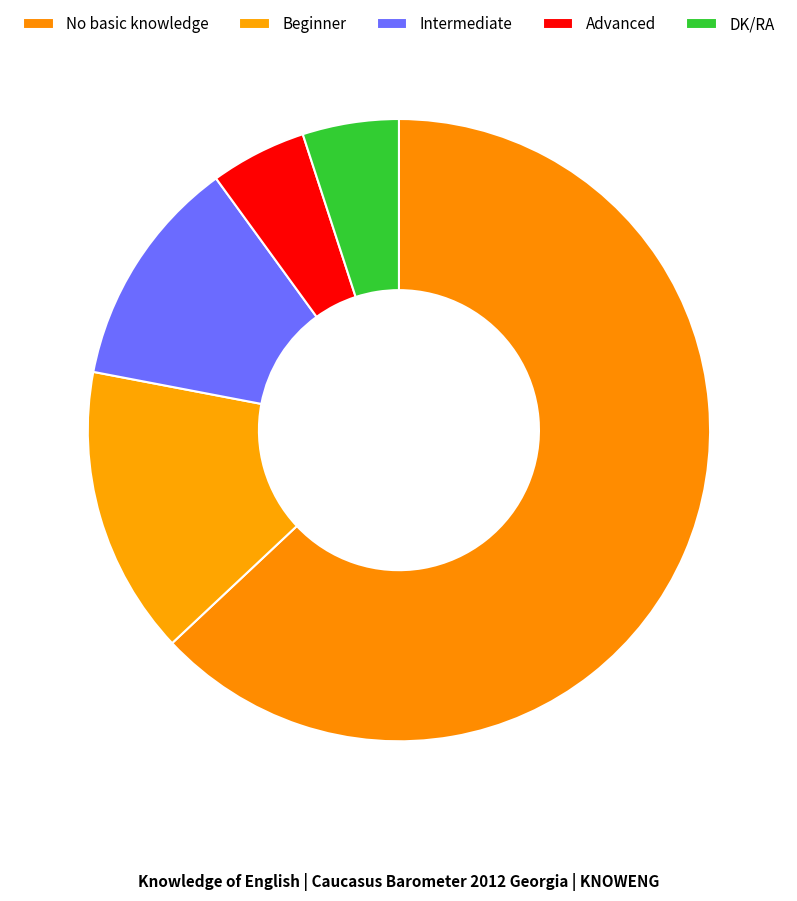

Does No basic knowledge represent more than half of the total?

Yes